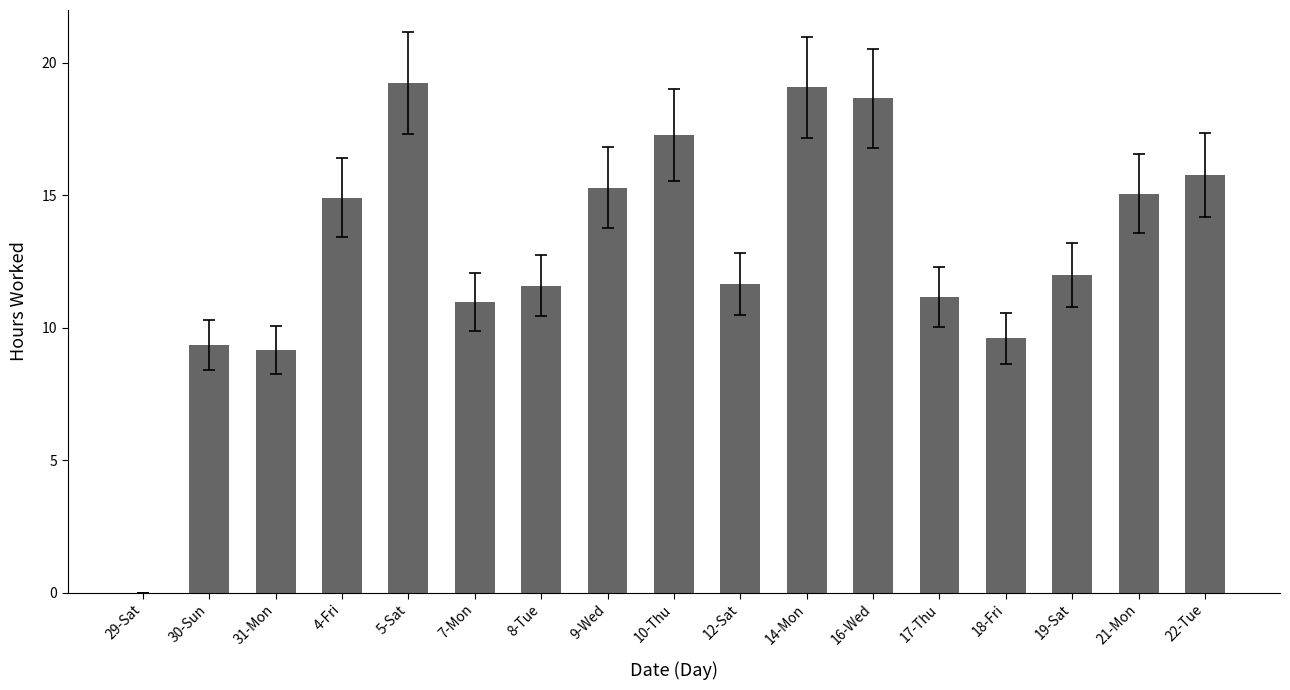

What is the difference between the values at 19-Sat and 7-Mon?

1.0